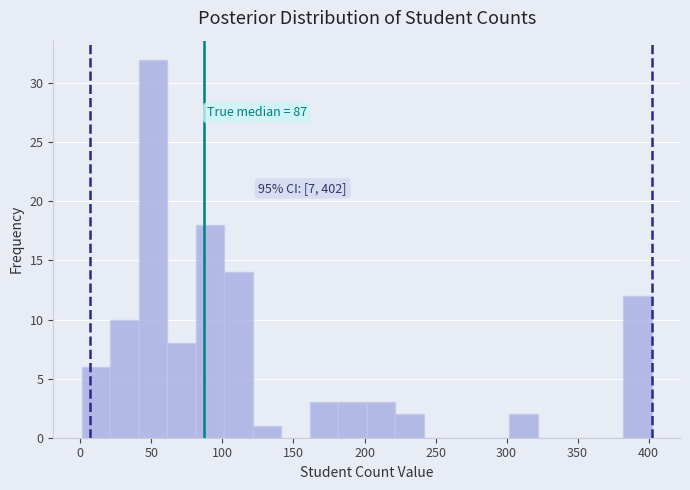

Which range on the x-axis has the tallest bar?

40 to 60